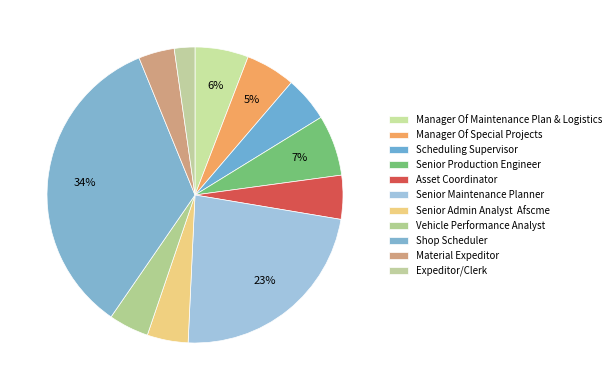

To the nearest percent, what percentage of the pie is Vehicle Performance Analyst?

4%